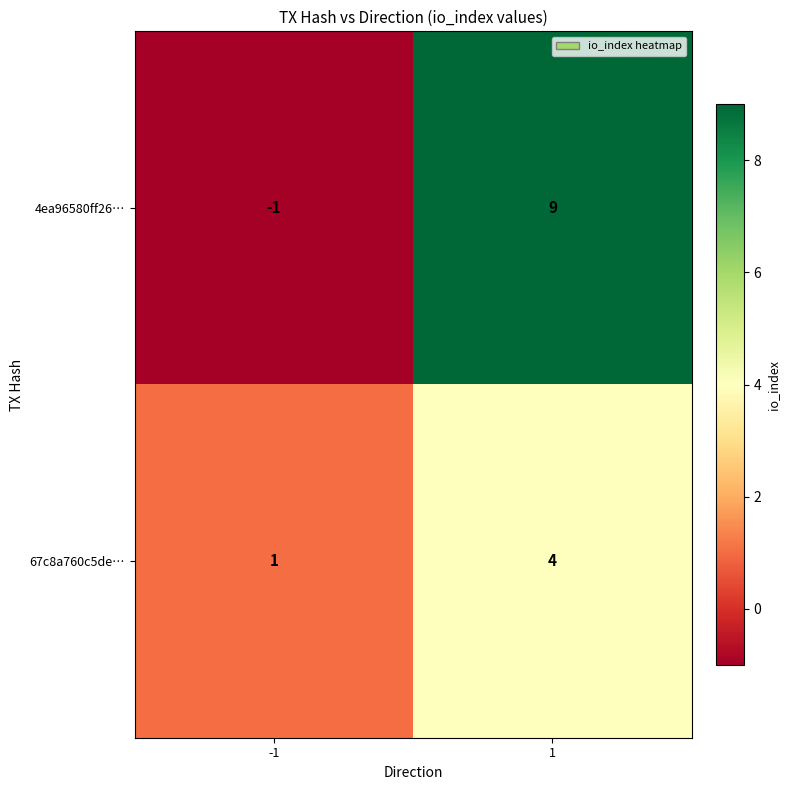

At -1, list the series in order from largest to smallest.

67c8a760c5de…, 4ea96580ff26…